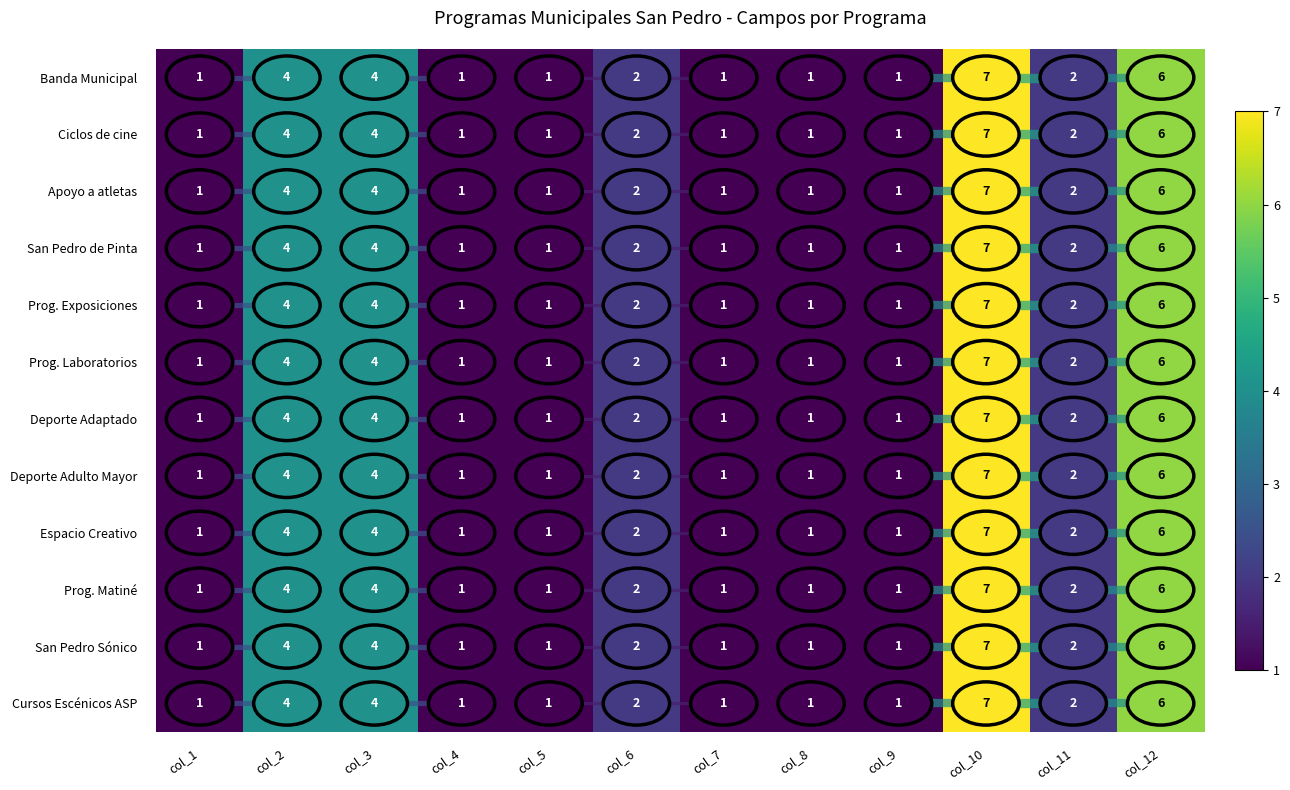

What is the difference between the Prog. Laboratorios values at col_8 and col_2?

3